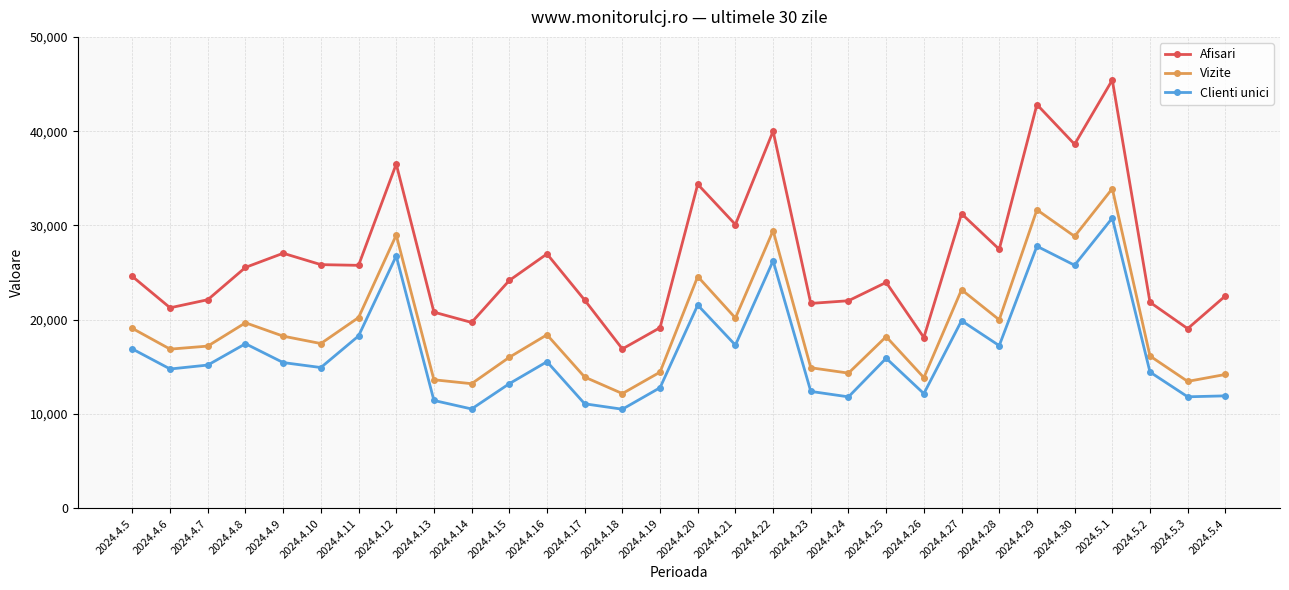

How many lines are shown in the chart?

3